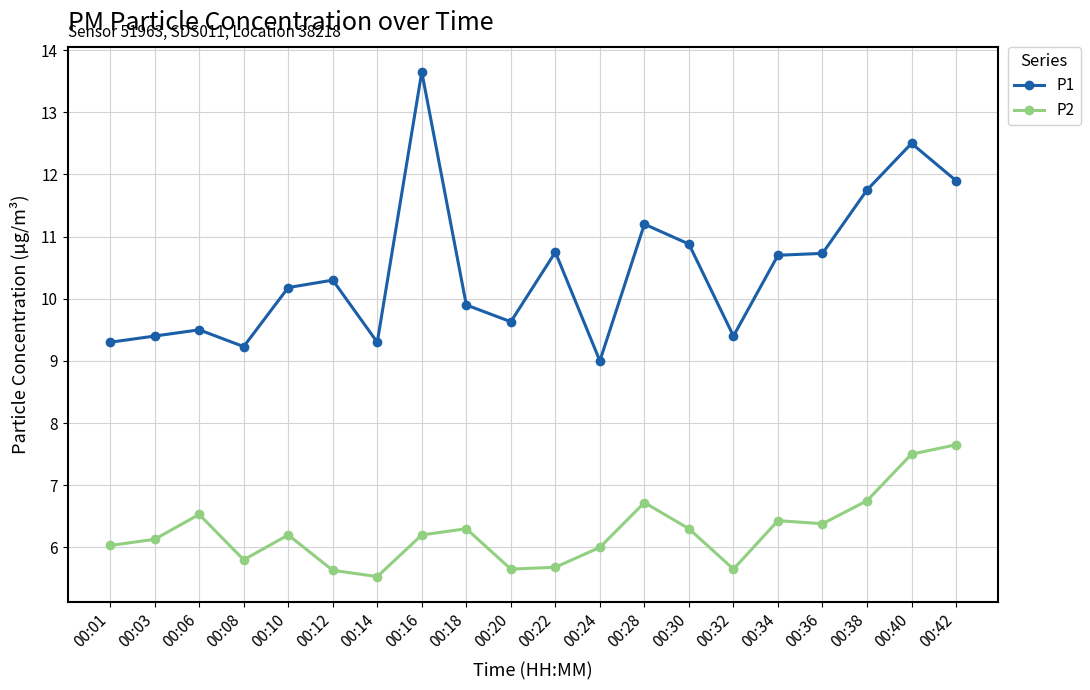

Read the P2 value at 00:14.

5.5